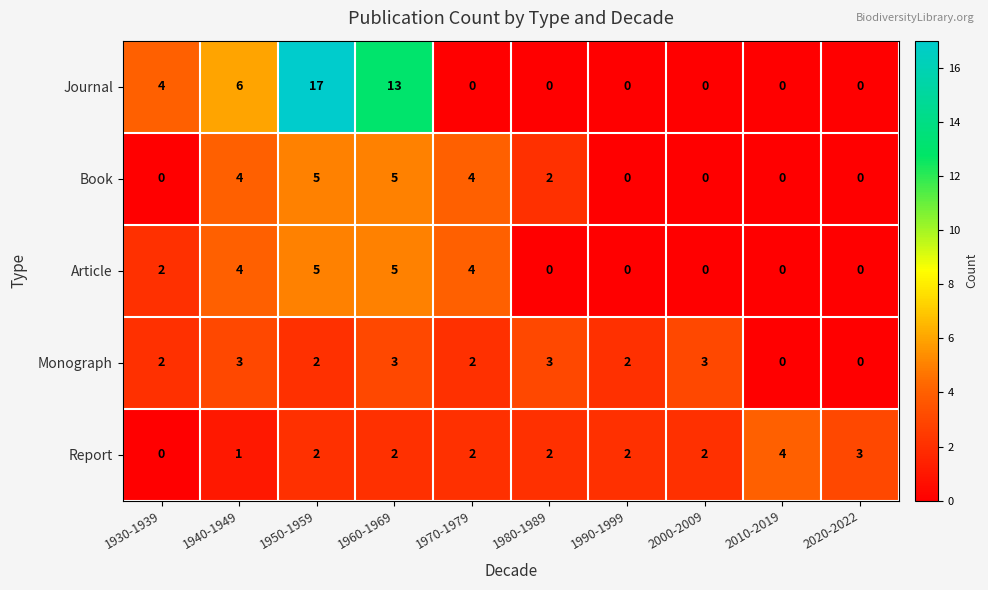

What is the maximum value for Report?

4